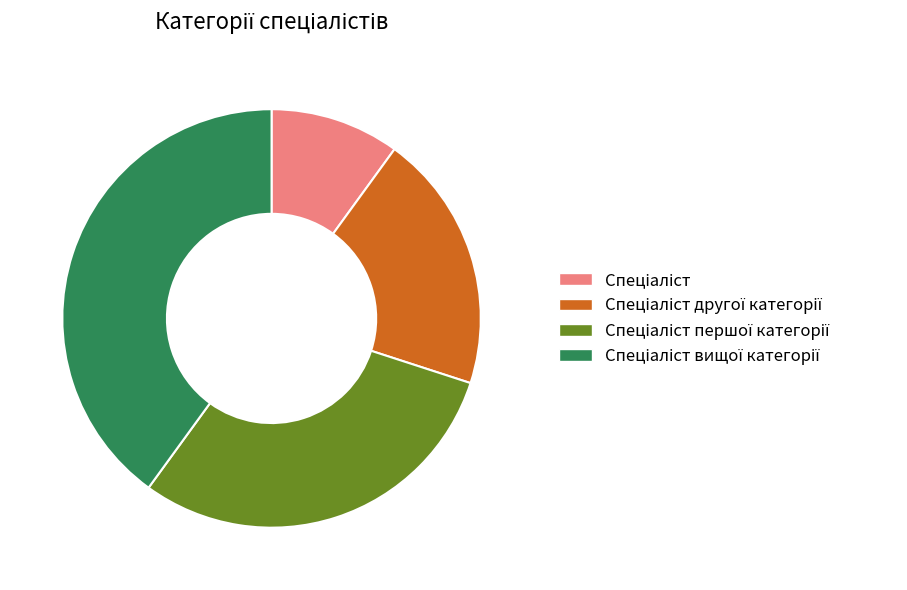

Is there any slice that represents more than half of the pie?

No